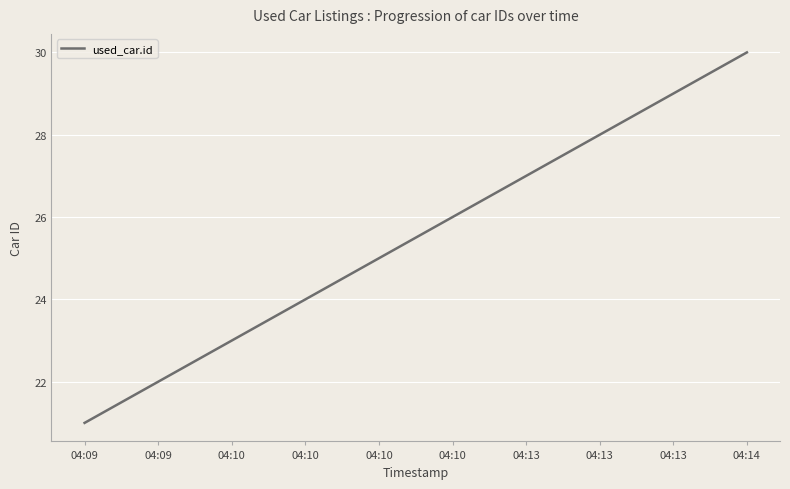

Rank the categories by value from lowest to highest.

04:09, 04:09, 04:10, 04:10, 04:10, 04:10, 04:13, 04:13, 04:13, 04:14